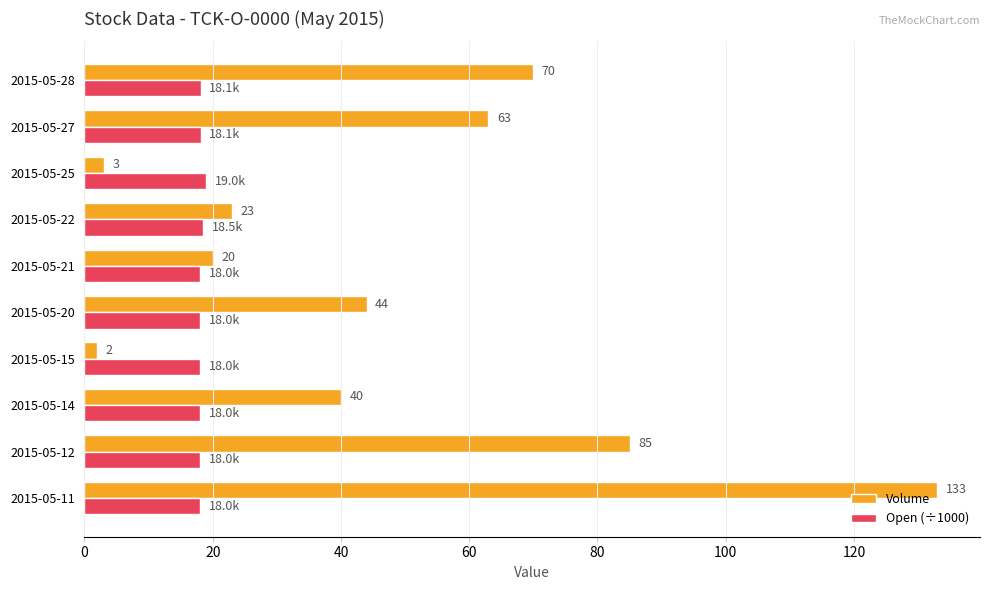

What is the greatest value displayed?

133.0